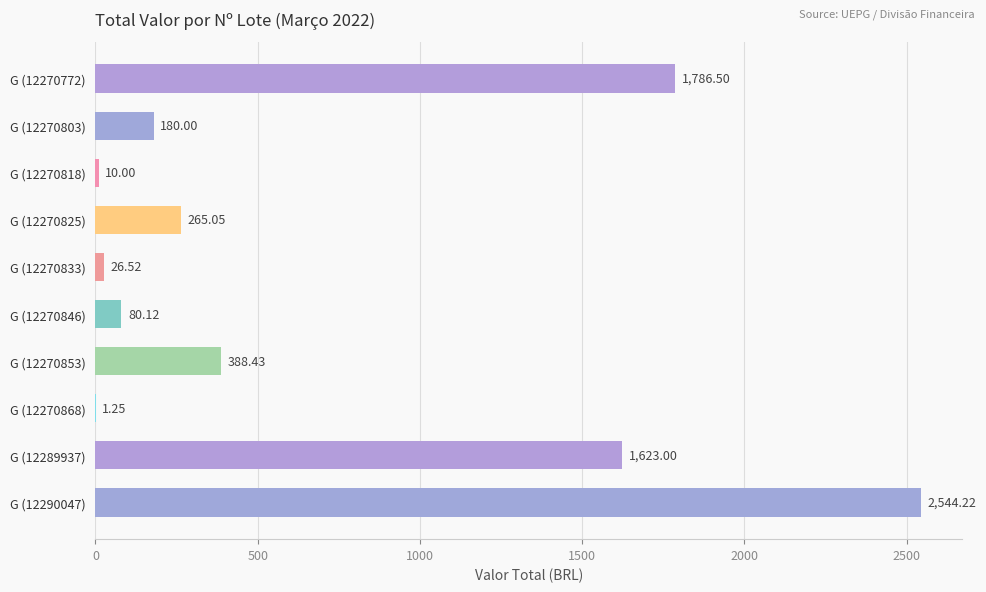

Where is the data nearest to the value 1272?

G (12289937)